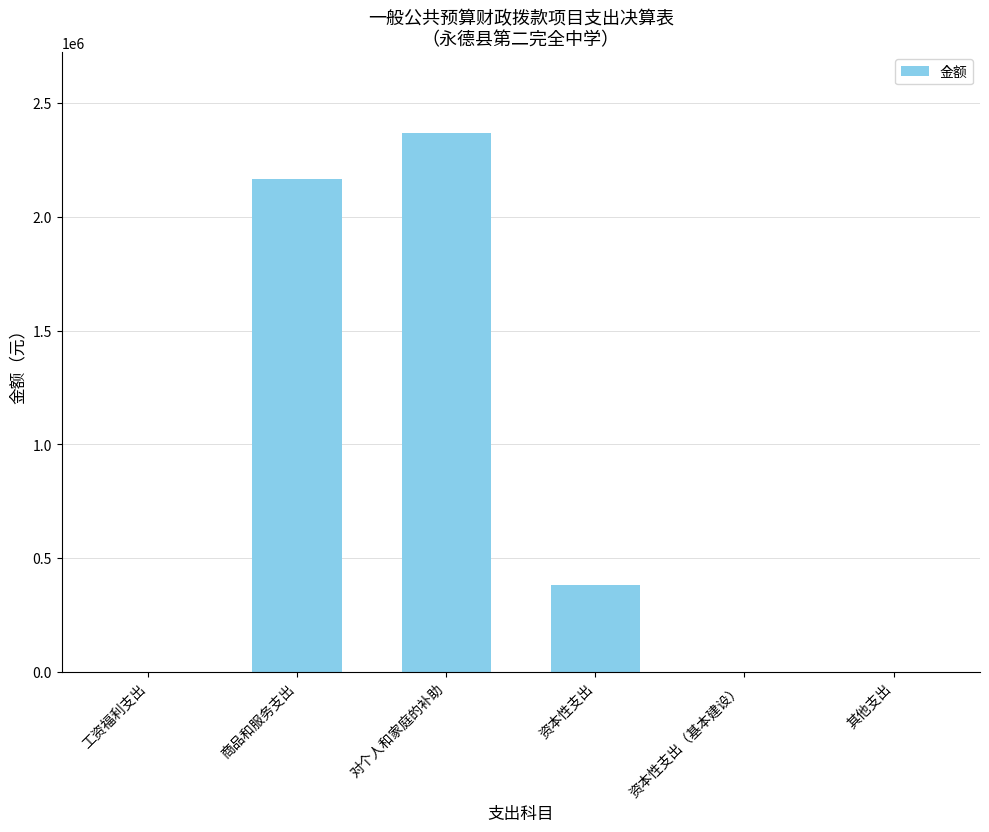

What is the change in value from 工资福利支出 to 商品和服务支出?

+2167155.0